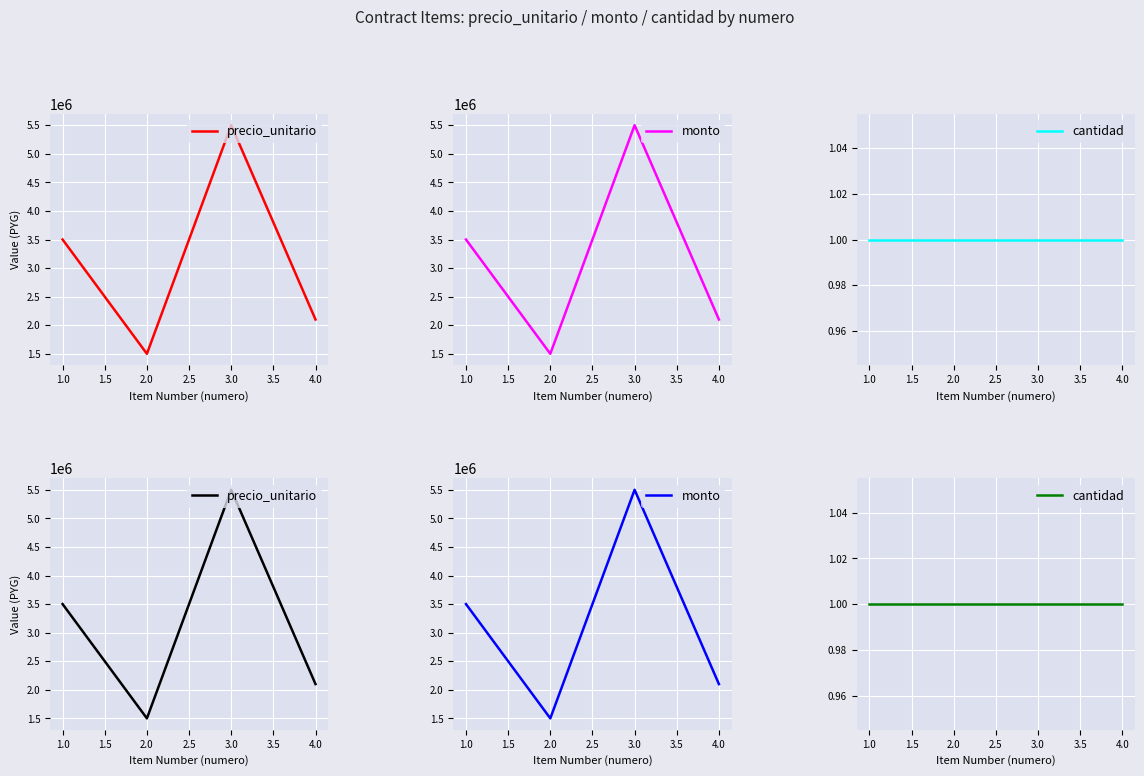

How many interior local peaks does the precio_unitario series have?

1